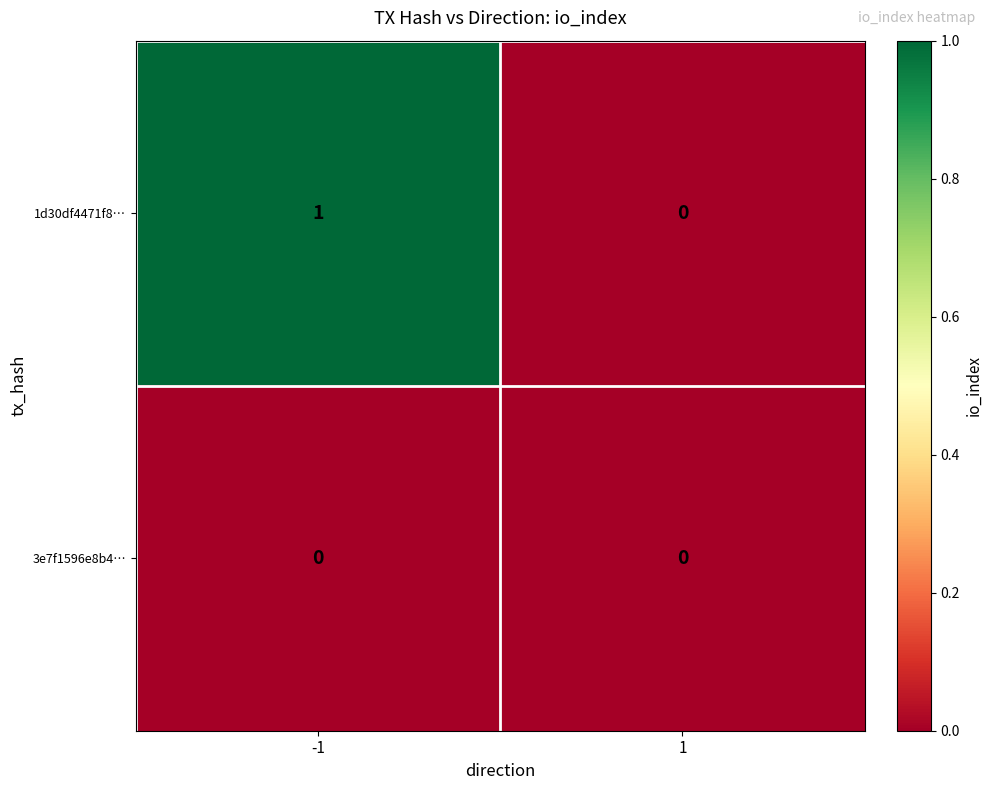

Which series has the largest total across all categories?

1d30df4471f8…